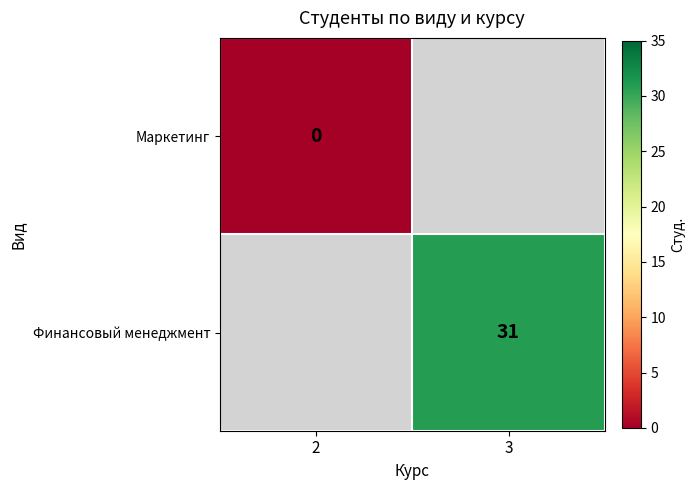

Is the value of Финансовый менеджмент at 3 greater than the value of Маркетинг at 2?

Yes